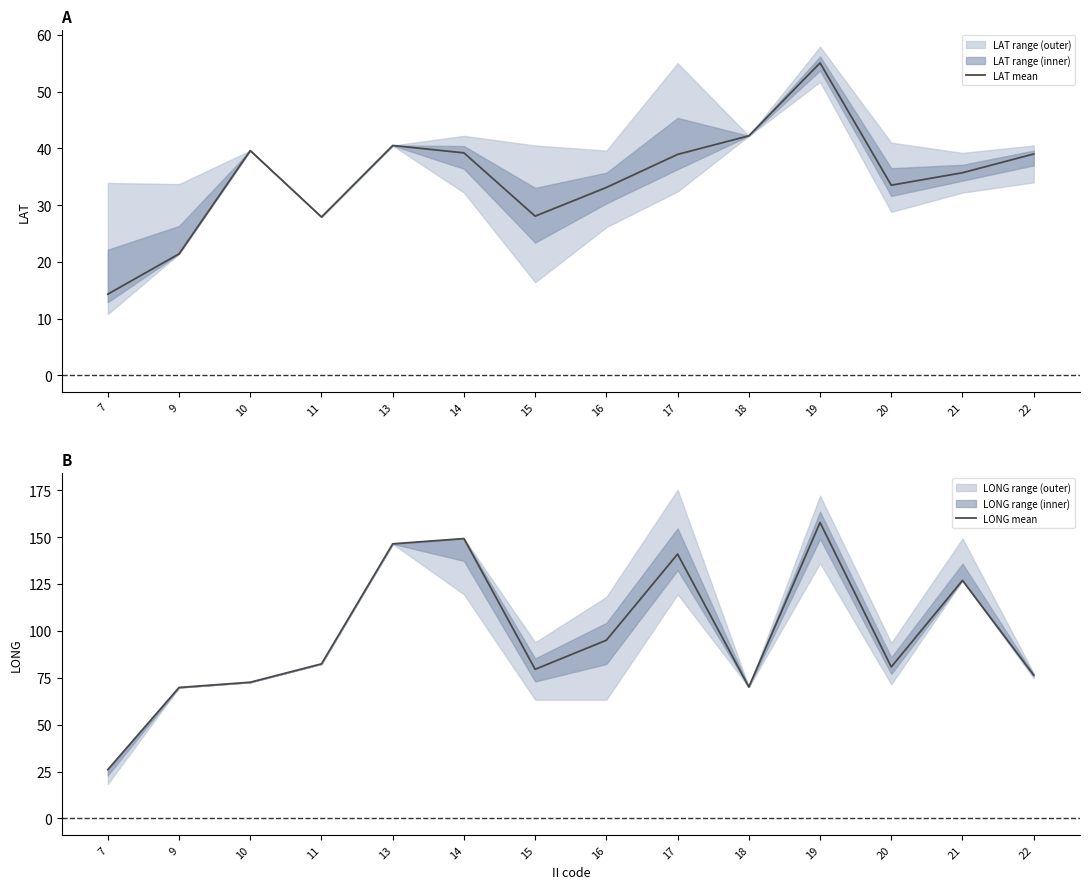

True or false: LAT mean and LONG mean intersect in this chart.

False